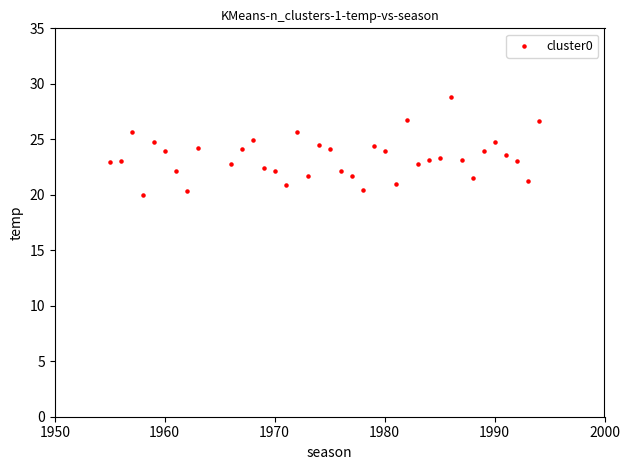

What is the range of X values (max minus min)?

39.0